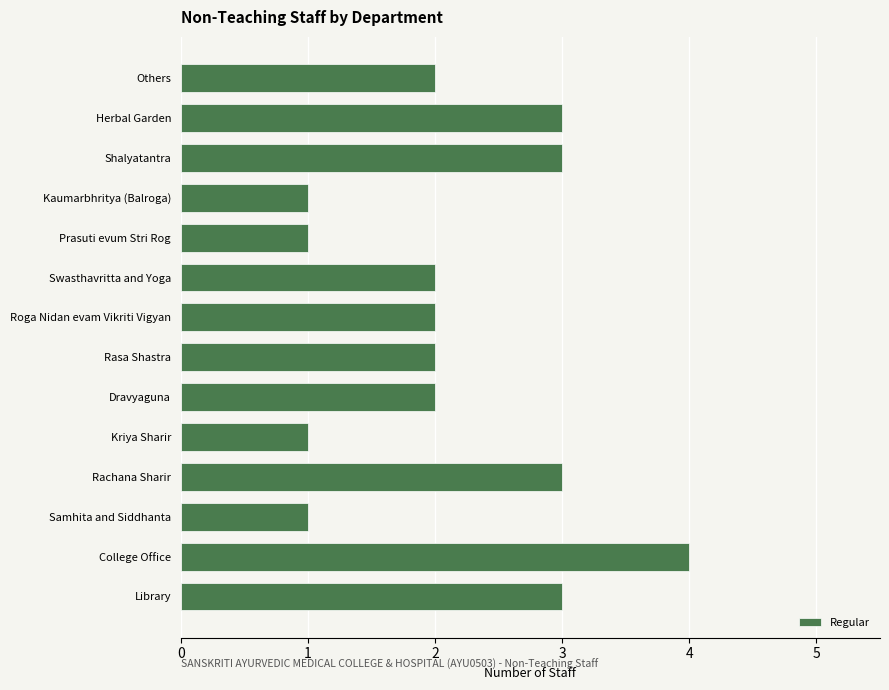

What is the sum of the values at Kaumarbhritya (Balroga) and Roga Nidan evam Vikriti Vigyan?

3